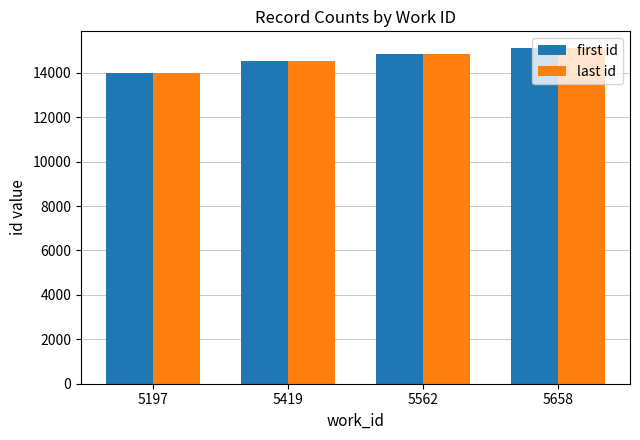

At which label does last id reach its minimum?

5197